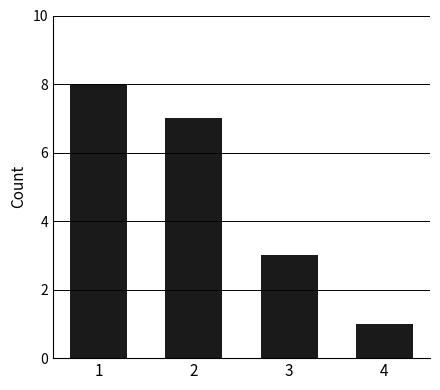

Reading right to left, list all the values displayed in this chart.

1	3	7	8